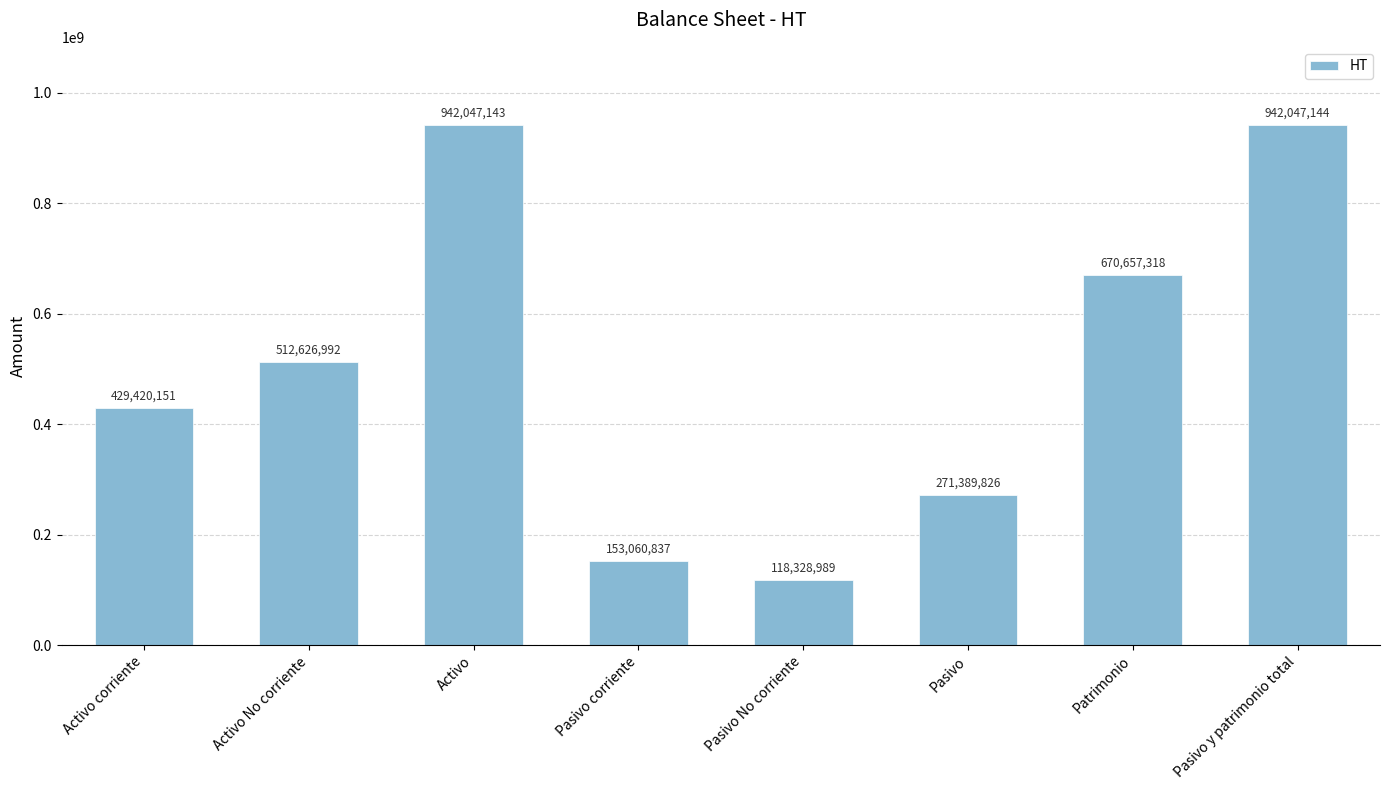

The value at Activo No corriente is 512626992. True or false?

True